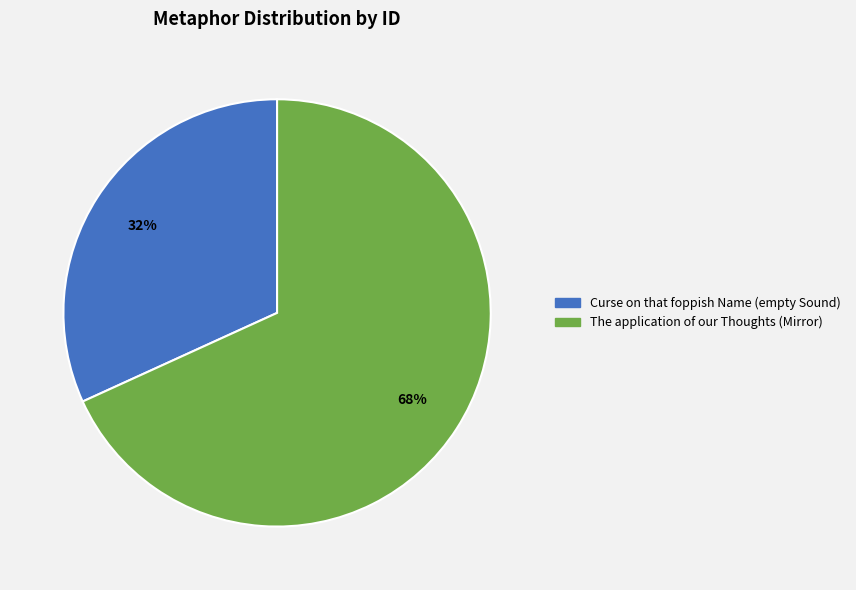

Does The application of our Thoughts (Mirror) represent more than half of the total?

Yes